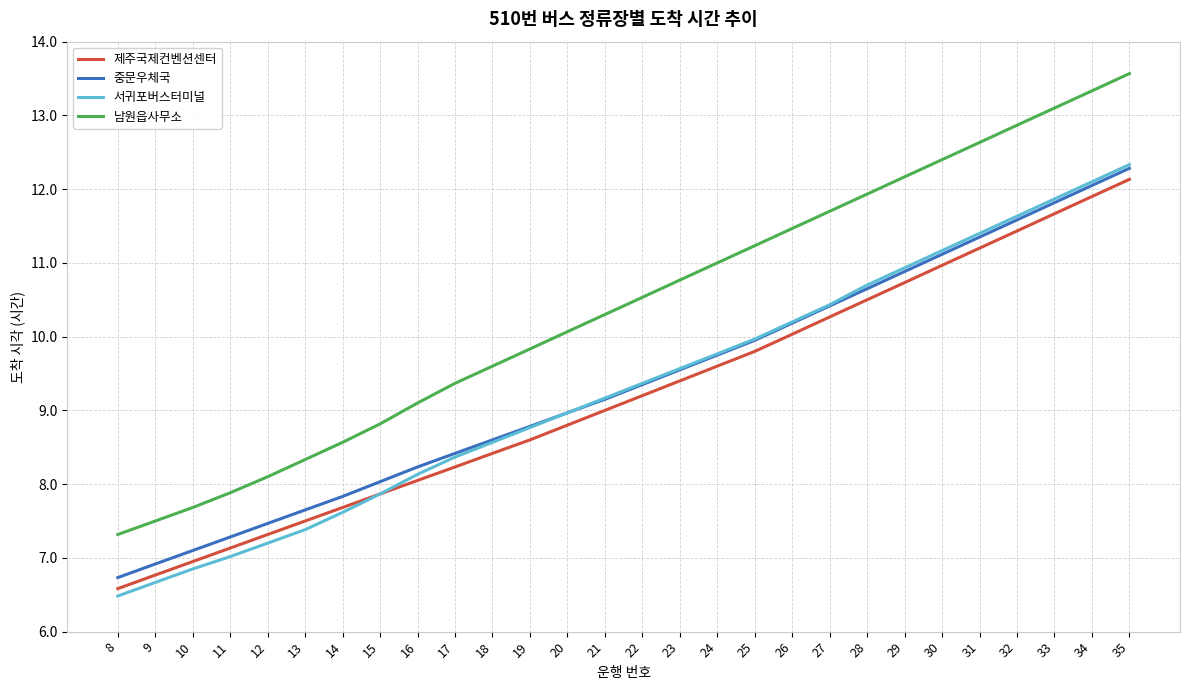

List the labels in order of 남원읍사무소 value, smallest first.

8, 9, 10, 11, 12, 13, 14, 15, 16, 17, 18, 19, 20, 21, 22, 23, 24, 25, 26, 27, 28, 29, 30, 31, 32, 33, 34, 35